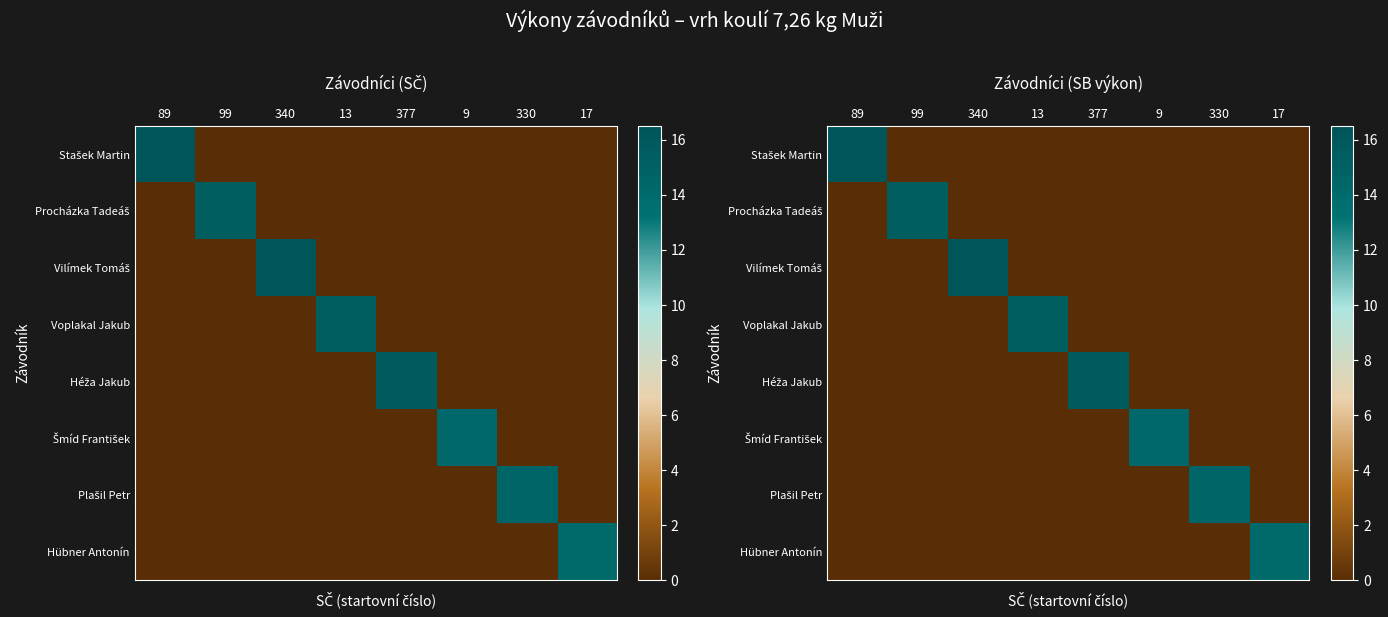

List the labels in order of Procházka Tadeáš value, smallest first.

89, 340, 13, 377, 9, 330, 17, 99